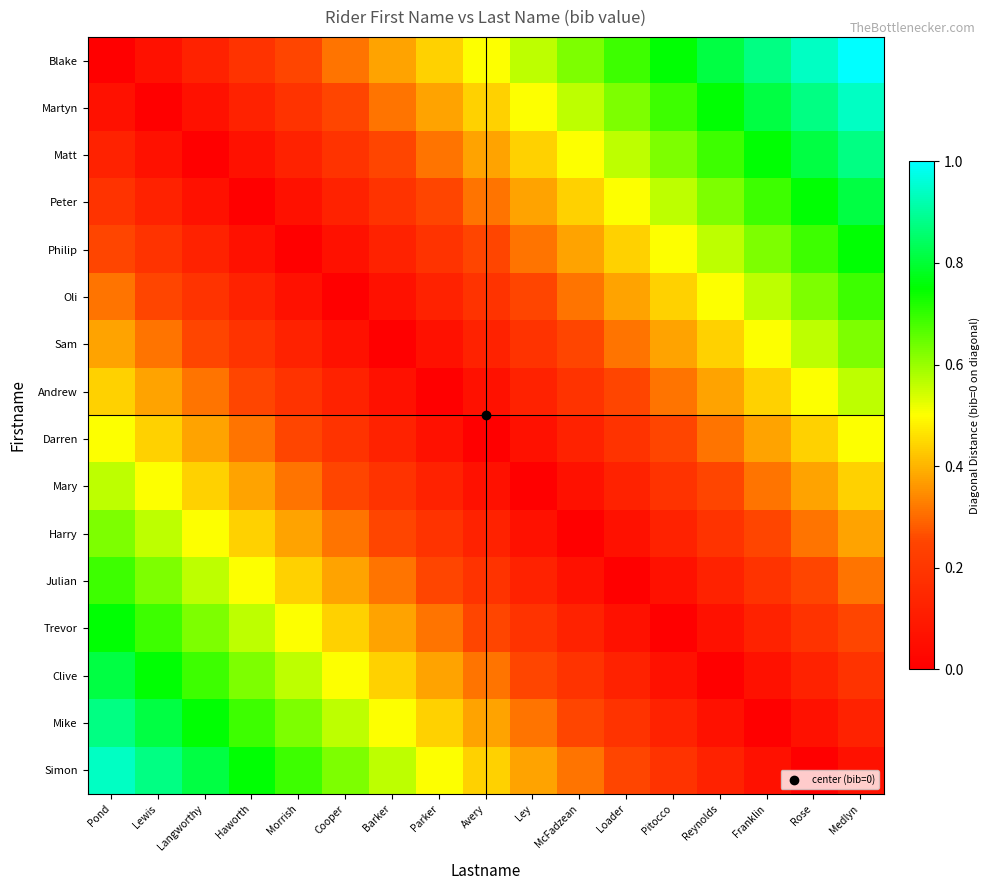

Which series has the largest range (max minus min)?

Blake